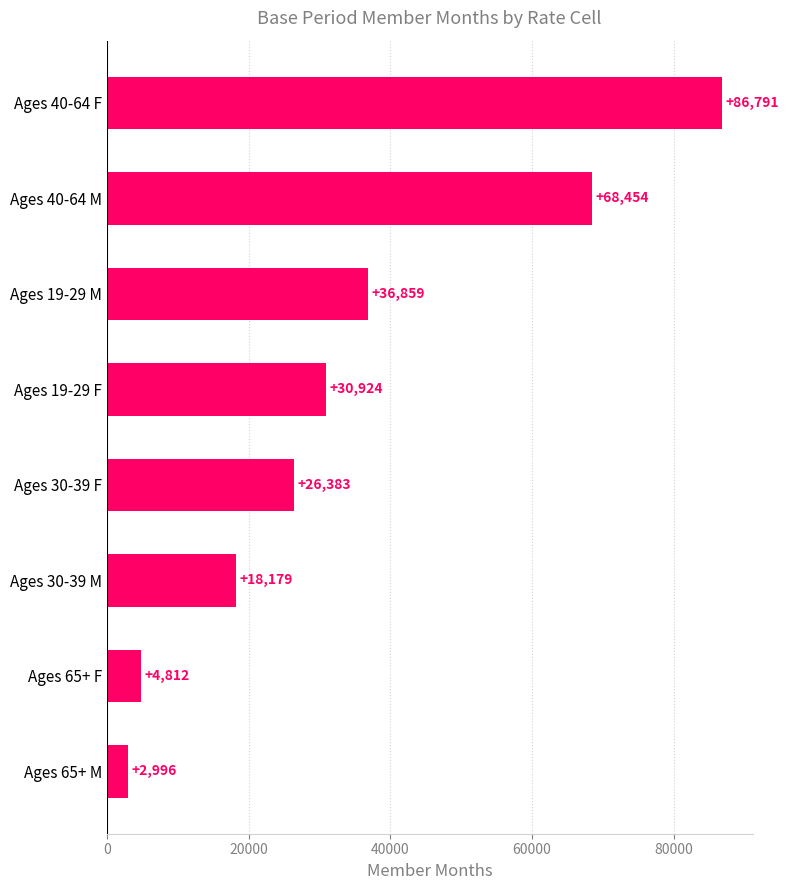

What is the difference between the second highest and minimum values?

65458